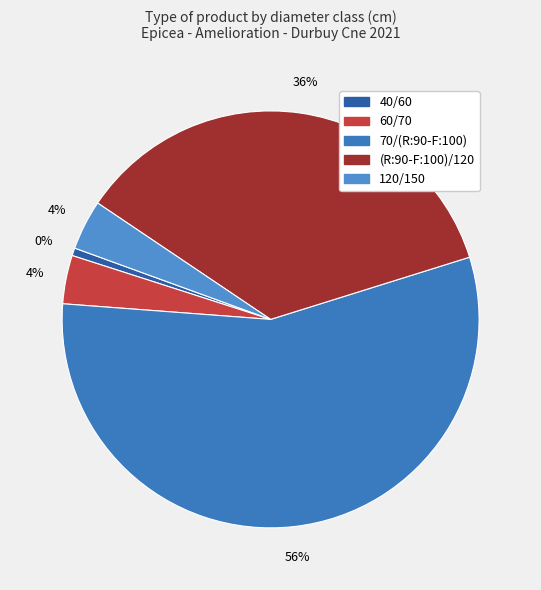

What percentage is NOT represented by 60/70?

96.2%